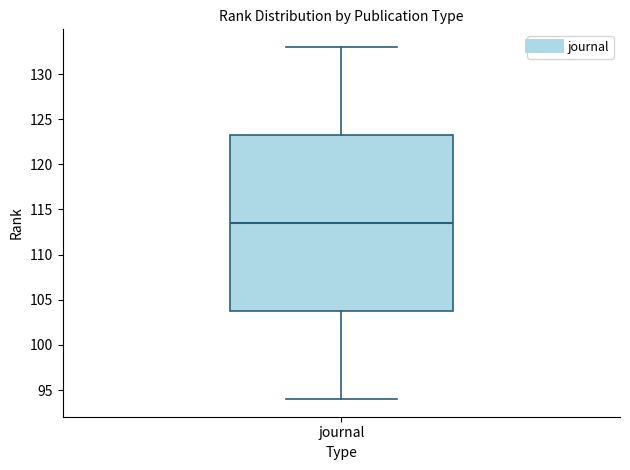

Read this box plot against the y-axis: the position of the median line, the range covered by the box, and the ends of both whiskers. The values are not printed on the chart, so give them approximately, as read against the axis.

median 113.5, box 104.0 to 123.5, whiskers 94.0 to 133.0